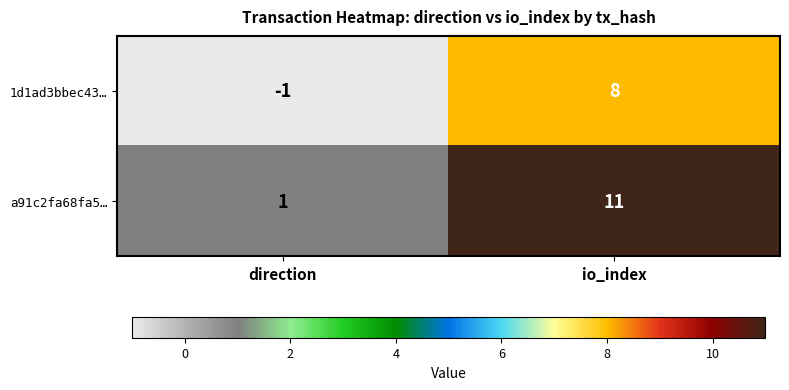

At how many categories does at least one series exceed 6?

1